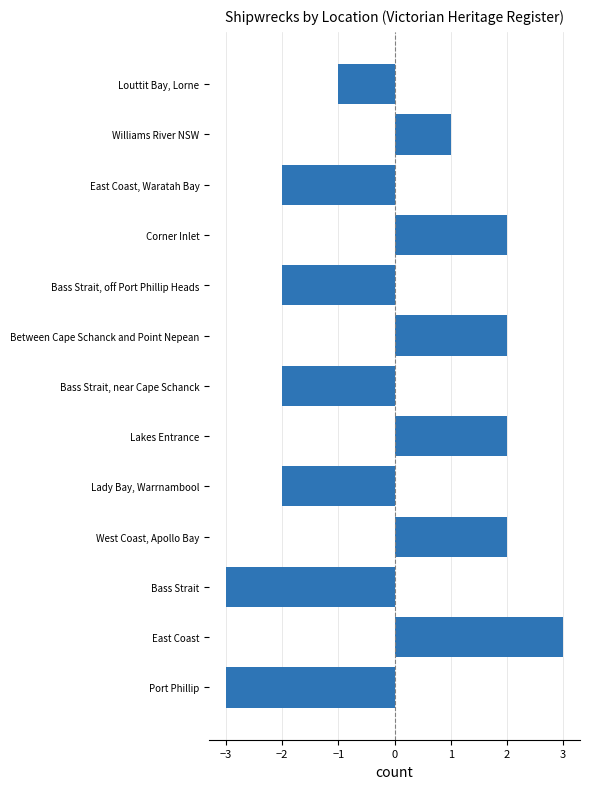

What is the ratio of the value at West Coast, Apollo Bay to the value at Lakes Entrance?

1.0